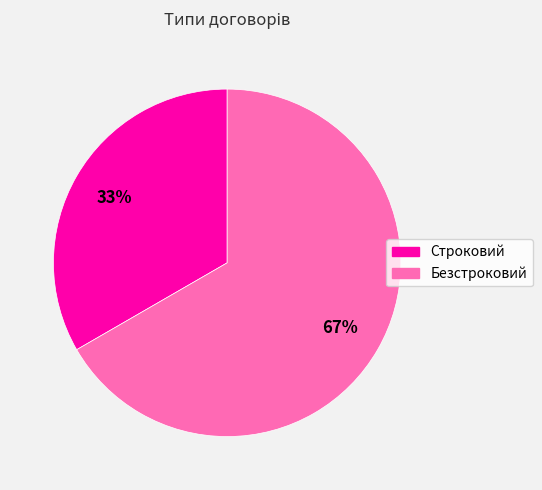

Rank the categories by value from highest to lowest.

Безстроковий, Строковий